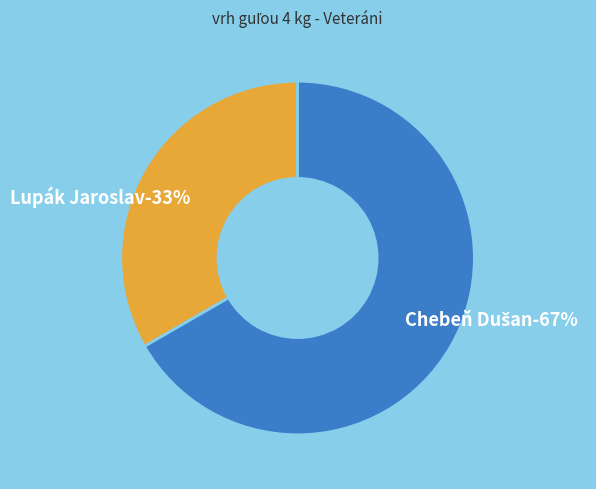

Which slice is the largest?

Chebeň Dušan